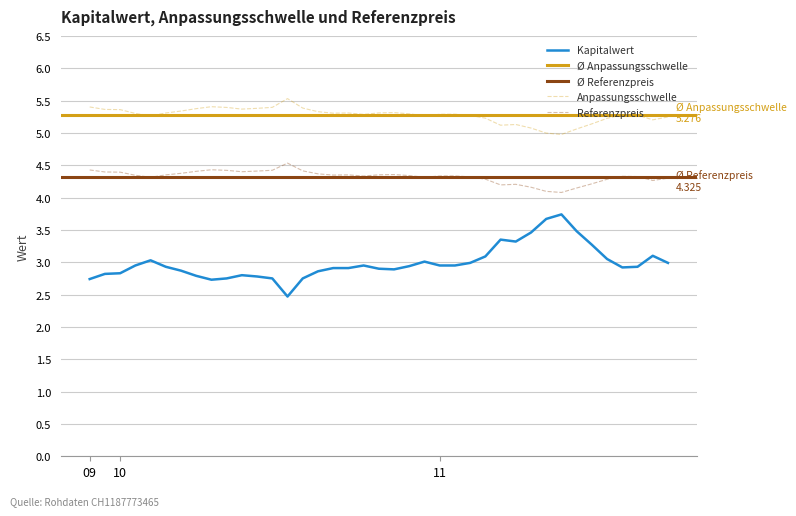

Which series has the largest range (max minus min)?

Kapitalwert